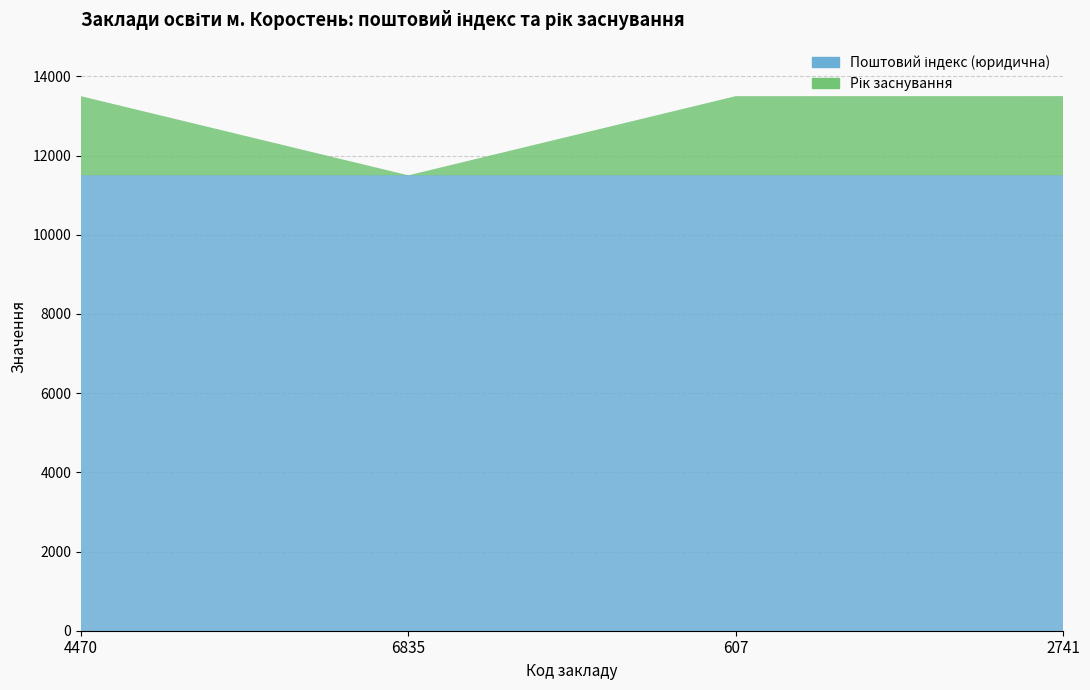

Reading left to right, transcribe all the data shown in this chart.

Поштовий індекс (юридична): 4470=11500	6835=11500	607=11500	2741=11500
Рік заснування: 4470=1998	6835=0	607=1999	2741=2000